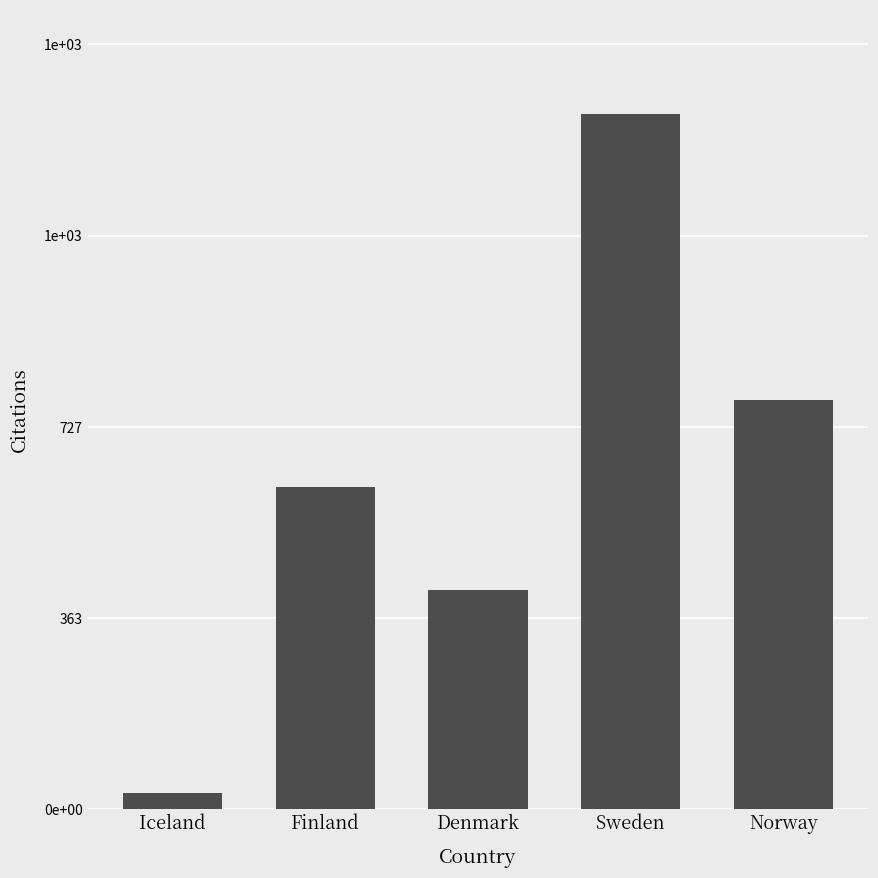

What is the sum of all values?

3158